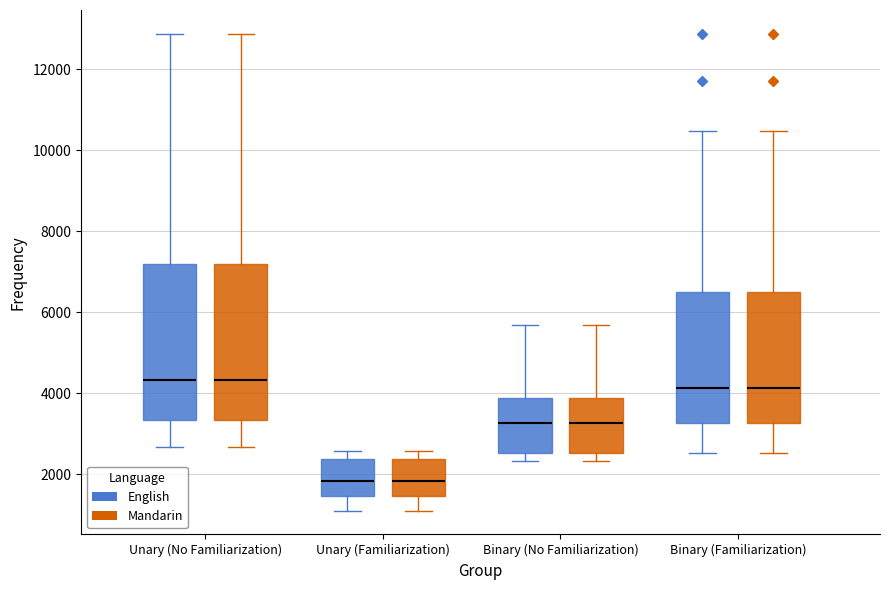

Reading left to right, transcribe this box plot: for each box, give where its median line is, the range the box spans, and where its two whiskers end, as read against the y-axis. The values are not printed on the chart, so give them approximately, as read against the axis.

Unary (No Familiarization) (English): median 4400, box 3400 to 7200, whiskers 2600 to 12800
Unary (No Familiarization) (Mandarin): median 4400, box 3400 to 7200, whiskers 2600 to 12800
Unary (Familiarization) (English): median 1800, box 1400 to 2400, whiskers 1200 to 2600
Unary (Familiarization) (Mandarin): median 1800, box 1400 to 2400, whiskers 1200 to 2600
Binary (No Familiarization) (English): median 3200, box 2600 to 3800, whiskers 2400 to 5600
Binary (No Familiarization) (Mandarin): median 3200, box 2600 to 3800, whiskers 2400 to 5600
Binary (Familiarization) (English): median 4200, box 3200 to 6600, whiskers 2600 to 10400
Binary (Familiarization) (Mandarin): median 4200, box 3200 to 6600, whiskers 2600 to 10400